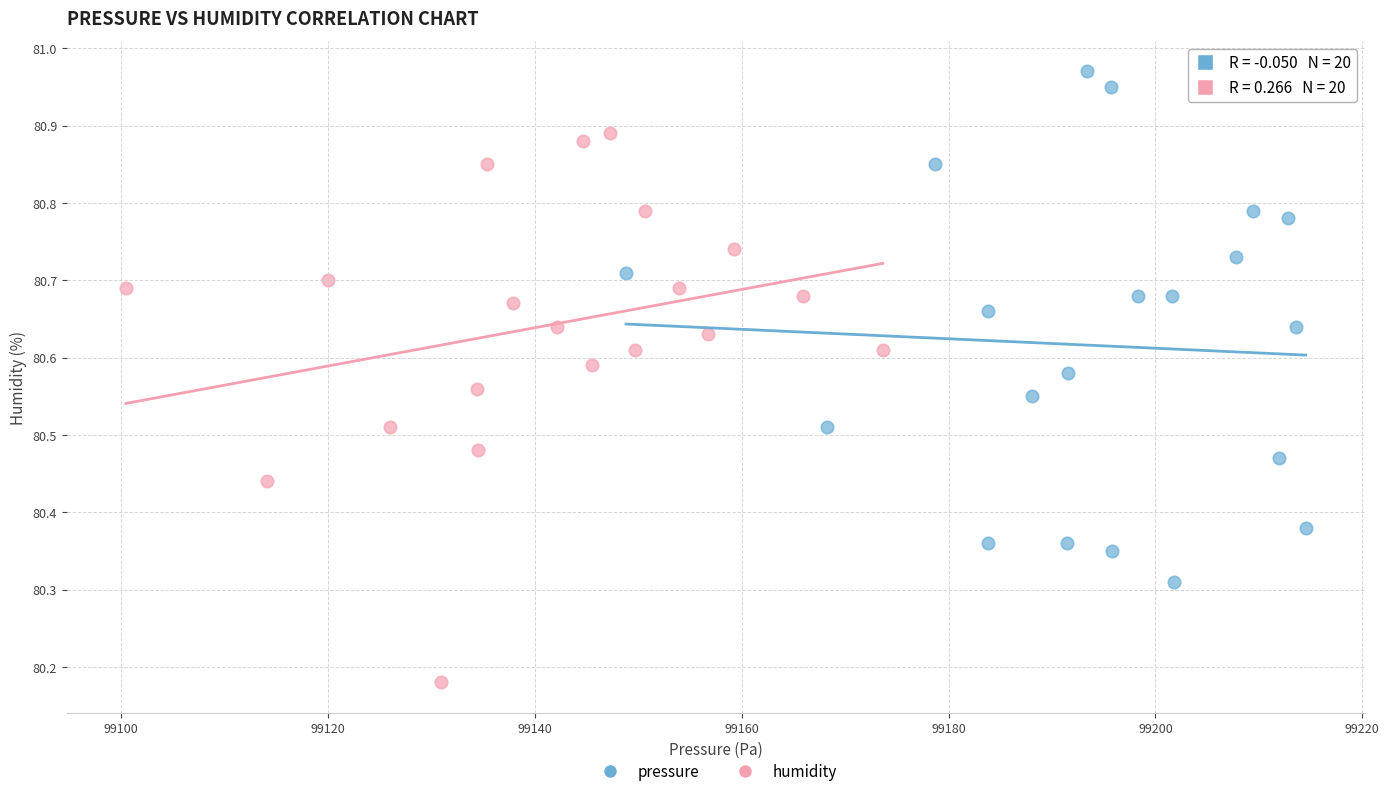

Which series contains the highest Y value?

pressure